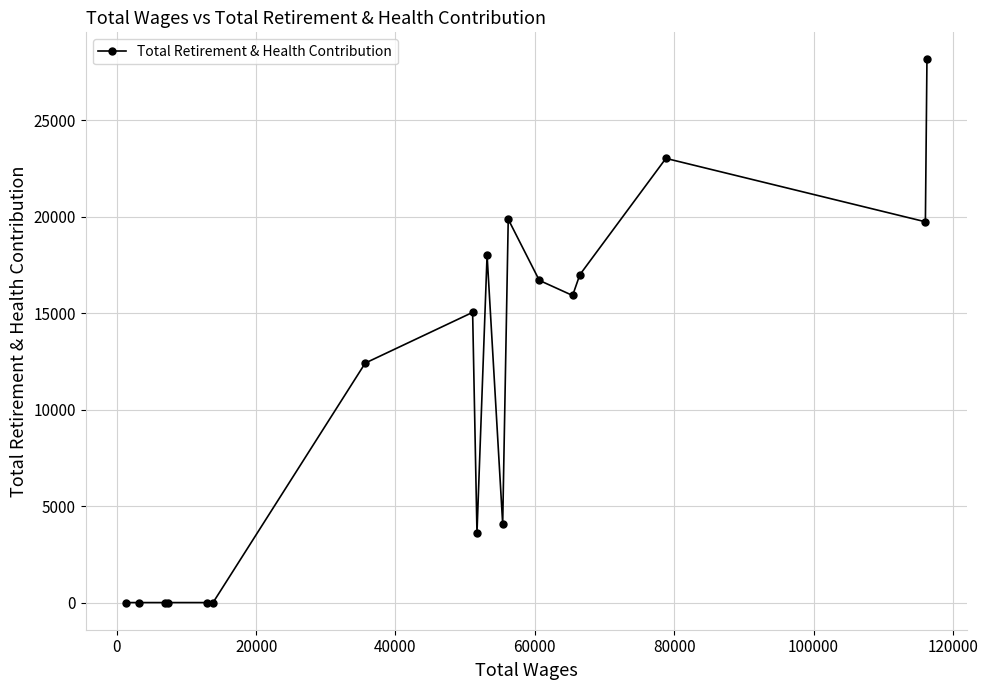

Reading left to right, transcribe all the data shown in this chart.

0	0	0	0	0	0	12417	15046	3607	18018	4080	19874	16705	15921	16996	23030	19742	28157